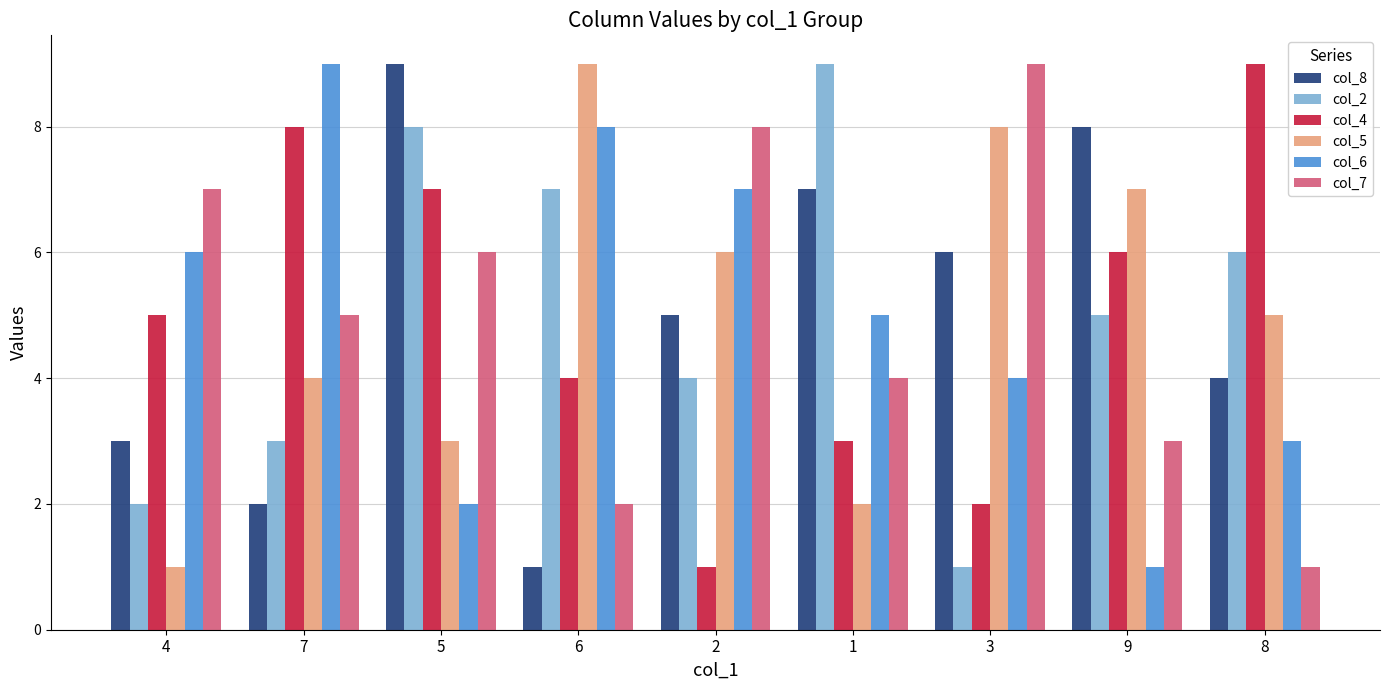

What is the average value of the col_2 series?

5